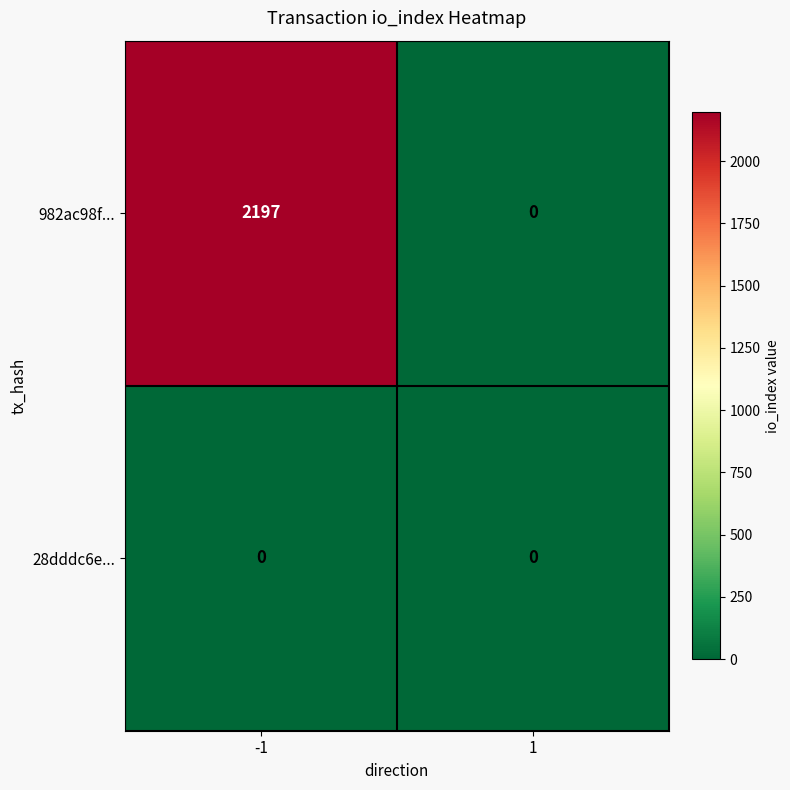

Reading right to left, transcribe all the data shown in this chart.

982ac98f...: 0	2197
28dddc6e...: 0	0